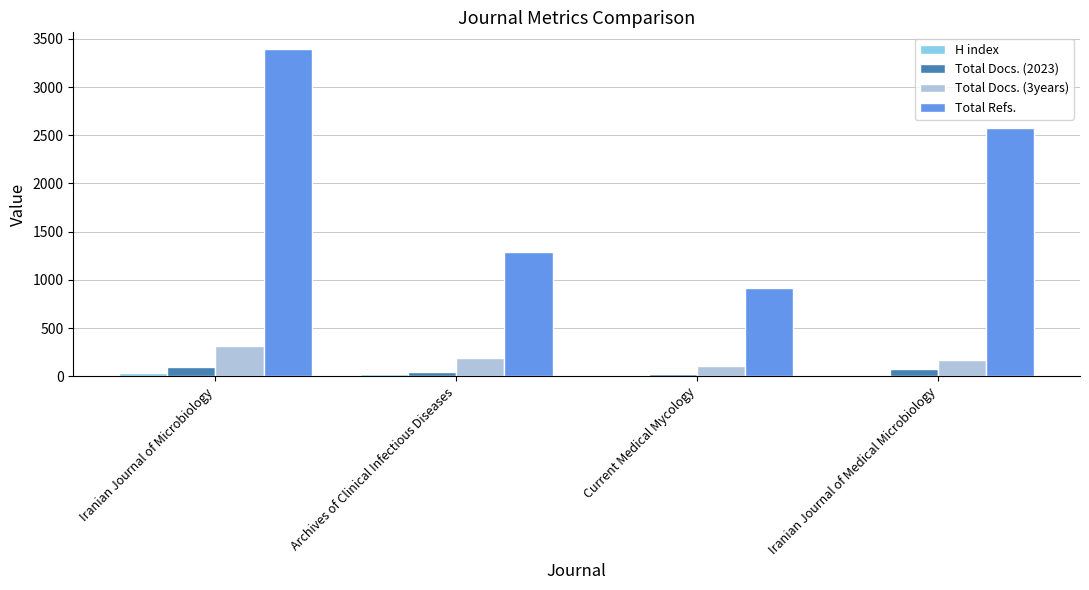

How many series are shown in this chart?

4